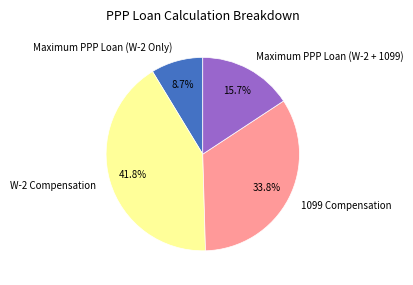

Rank the categories by value from lowest to highest.

Maximum PPP Loan (W-2 Only), Maximum PPP Loan (W-2 + 1099), 1099 Compensation, W-2 Compensation